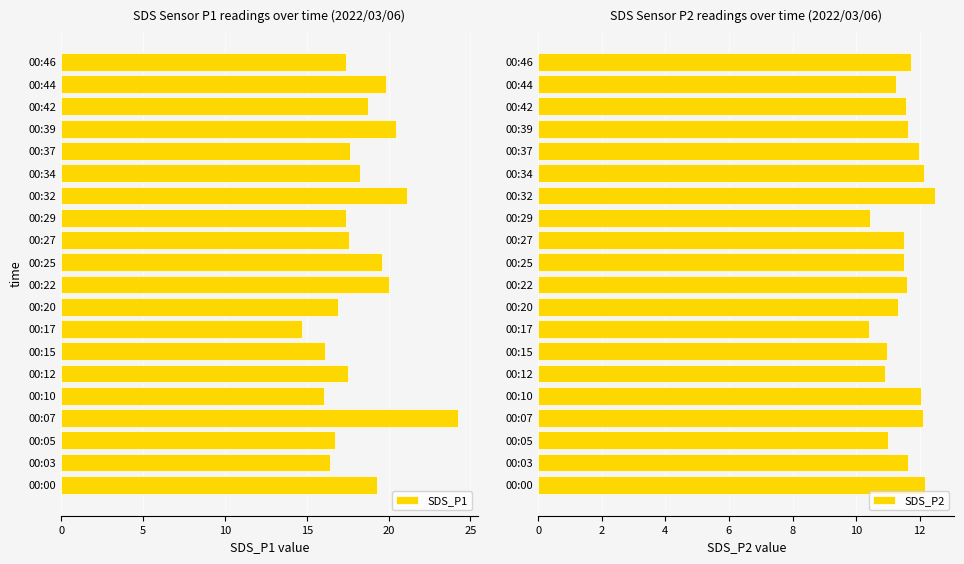

Reading right to left, extract all data points from this chart.

SDS_P1: 17.4	19.9	18.8	20.5	17.6	18.3	21.1	17.4	17.6	19.6	20.0	16.9	14.7	16.1	17.5	16.1	24.2	16.7	16.4	19.3
SDS_P2: 11.7	11.3	11.6	11.6	12.0	12.1	12.5	10.4	11.5	11.5	11.6	11.3	10.4	11.0	10.9	12.0	12.1	11.0	11.6	12.2